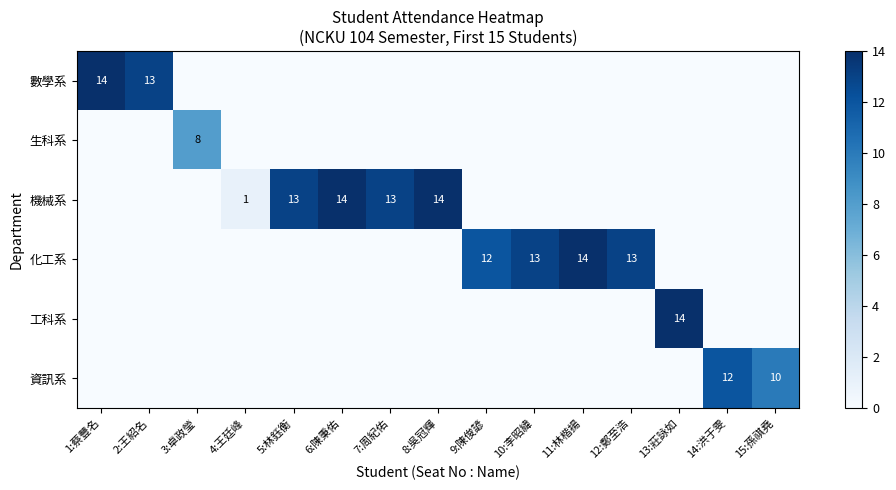

What is the difference between the 機械系 values at 7:周紀佑 and 4:王廷峰?

12